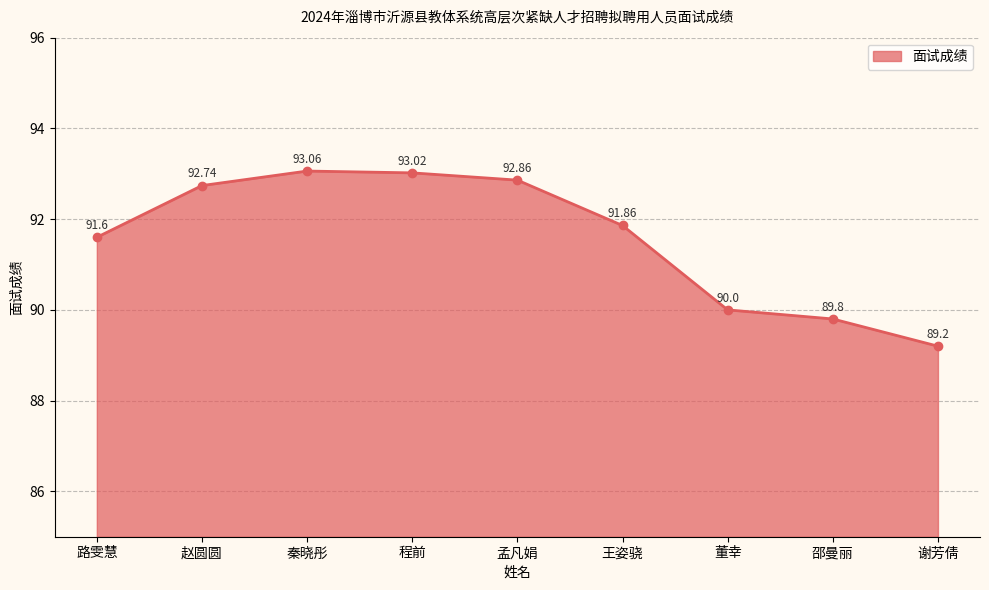

What is the label of the 7th point from the right?

秦晓彤